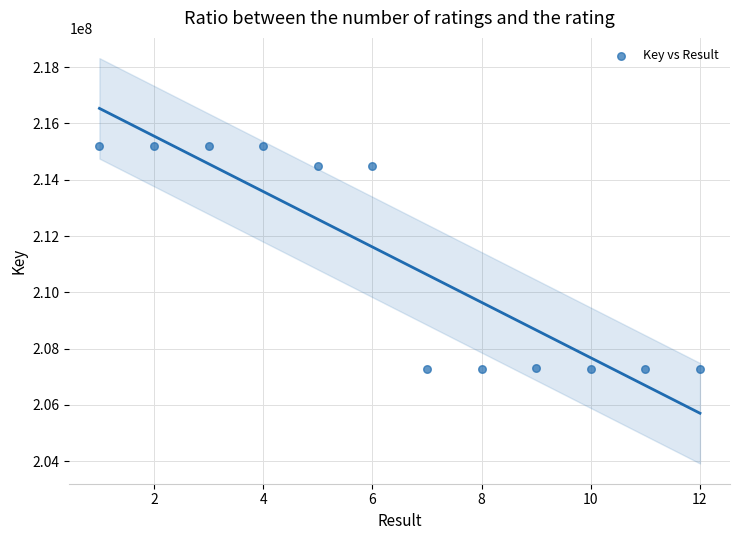

What is the range of X values (max minus min)?

11